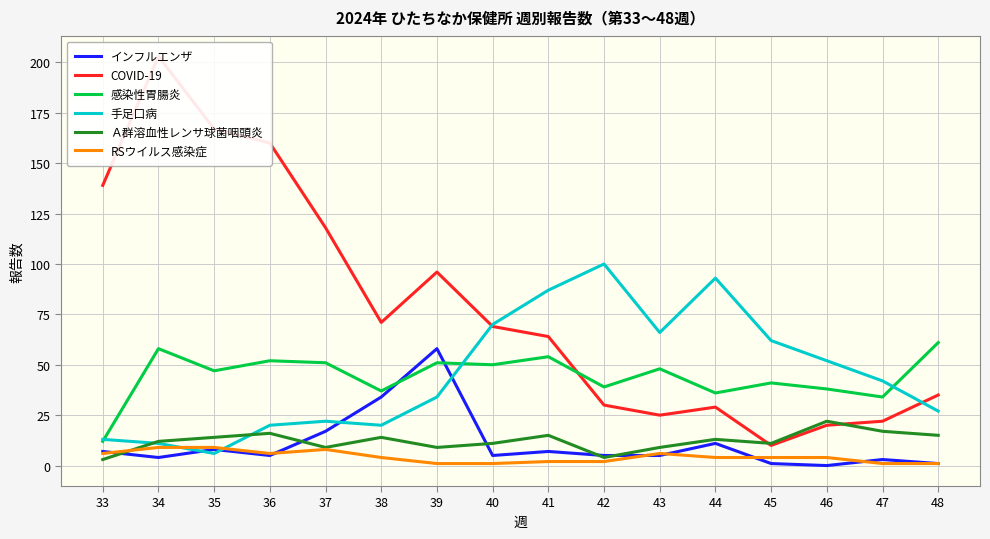

How many values in the Ａ群溶血性レンサ球菌咽頭炎 series are below 13?

8